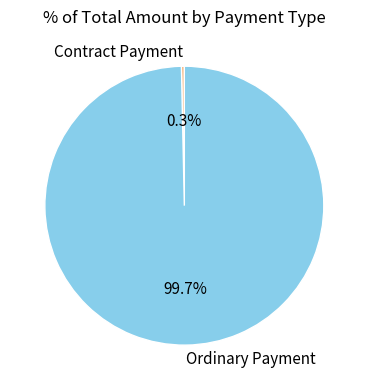

How many segments does this pie chart have?

2